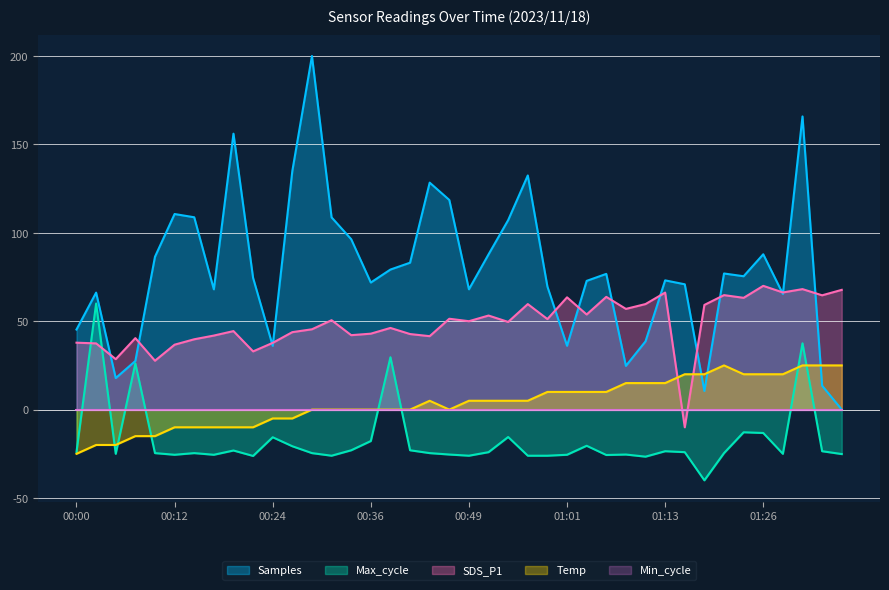

What is the spread (max minus min) of values at 00:15?

133.4